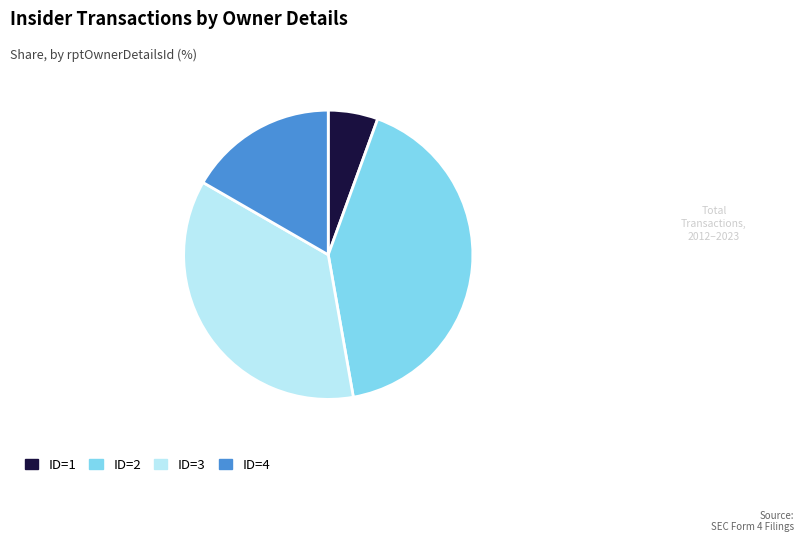

How many slices are in this pie chart?

4